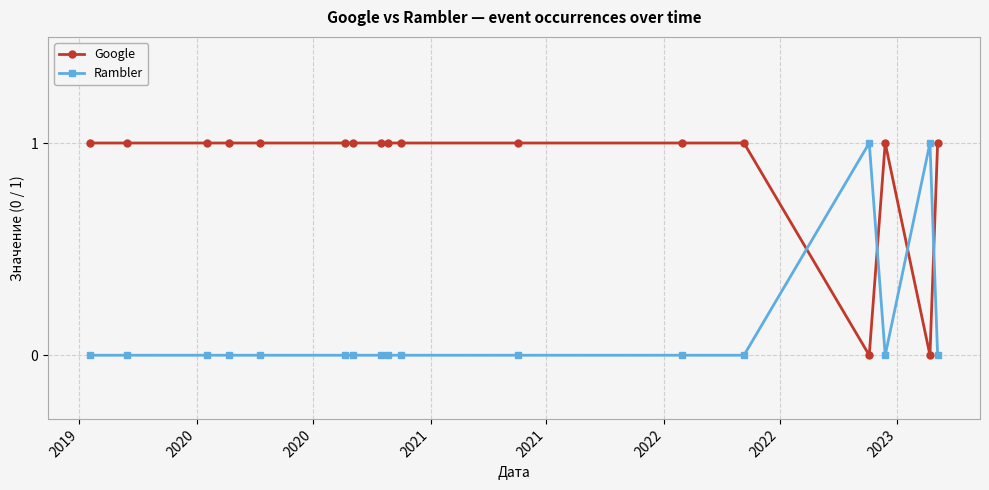

True or false: Google and Rambler intersect in this chart.

True